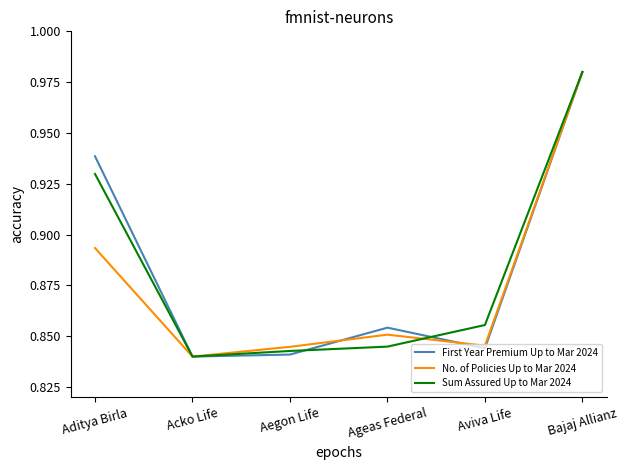

Is it true that No. of Policies Up to Mar 2024 equals 0.6 at Aditya Birla?

False